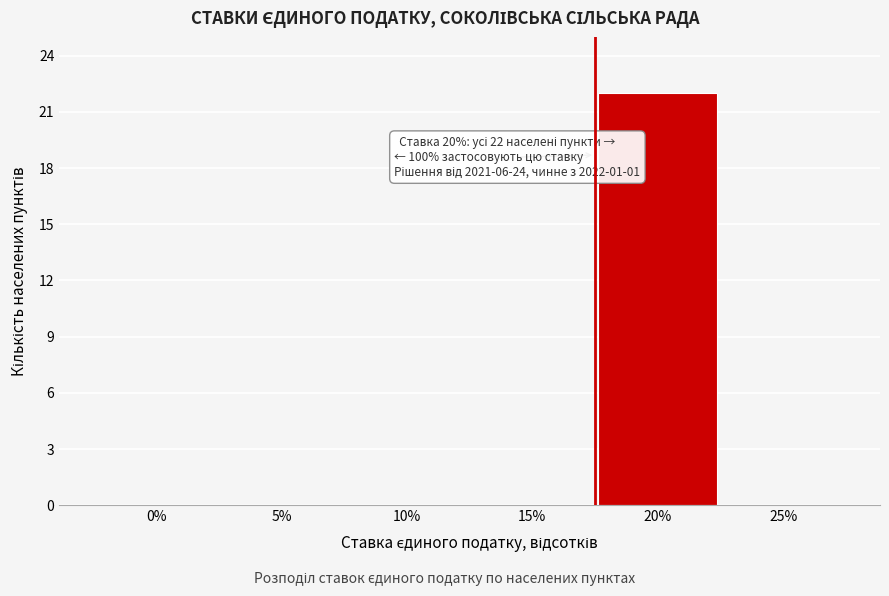

Reading right to left, what are all the values shown in this chart?

25%=0	20%=22	15%=0	10%=0	5%=0	0%=0